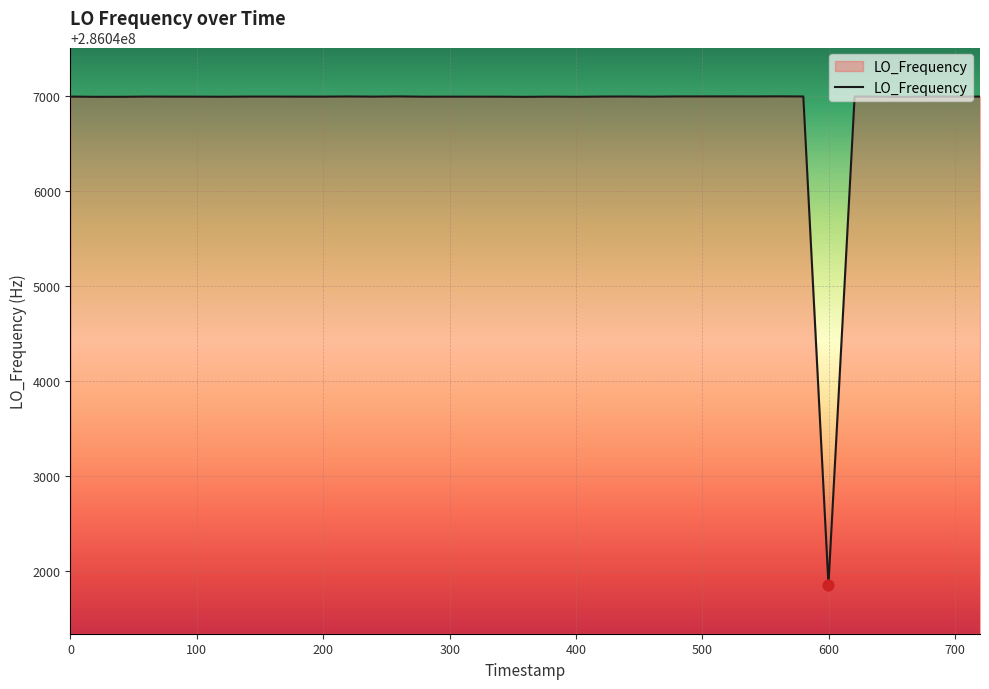

What is the greatest value displayed?

286047000.3